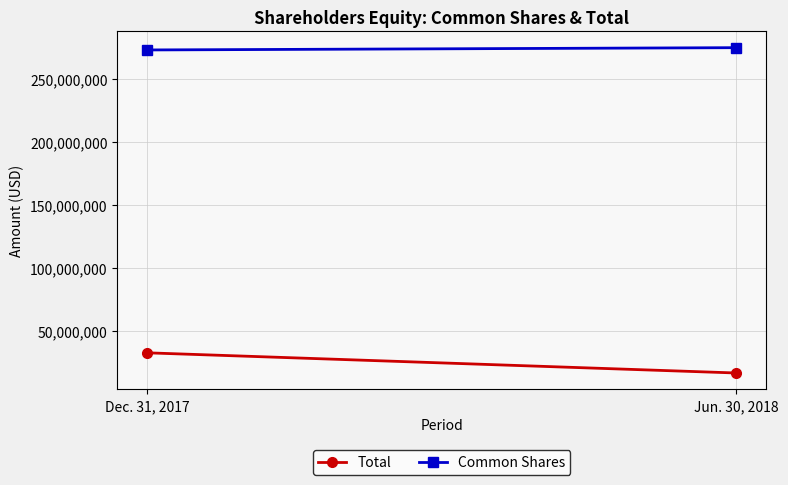

True or false: Total has a value of 8258213 at Dec. 31, 2017.

False